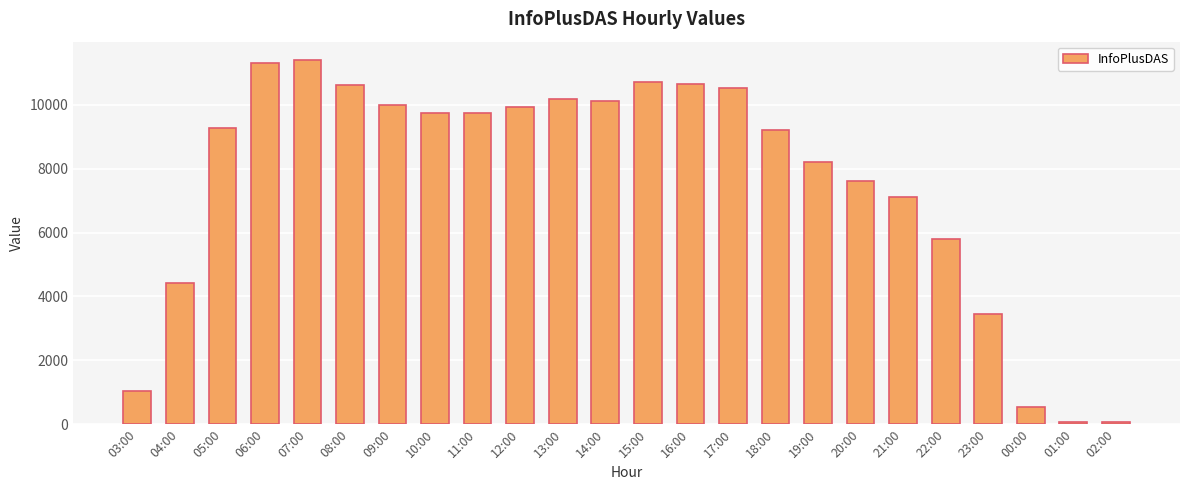

Are the bars grouped side by side (vs. stacked)?

No